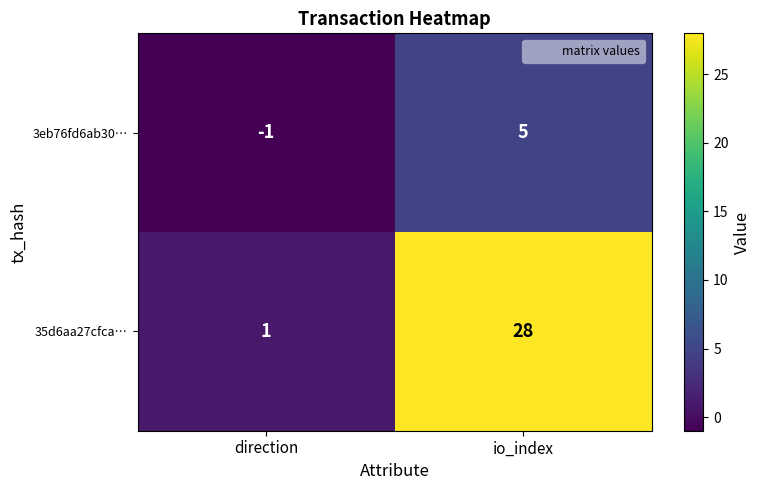

What is the sum of all 3eb76fd6ab30… values?

4